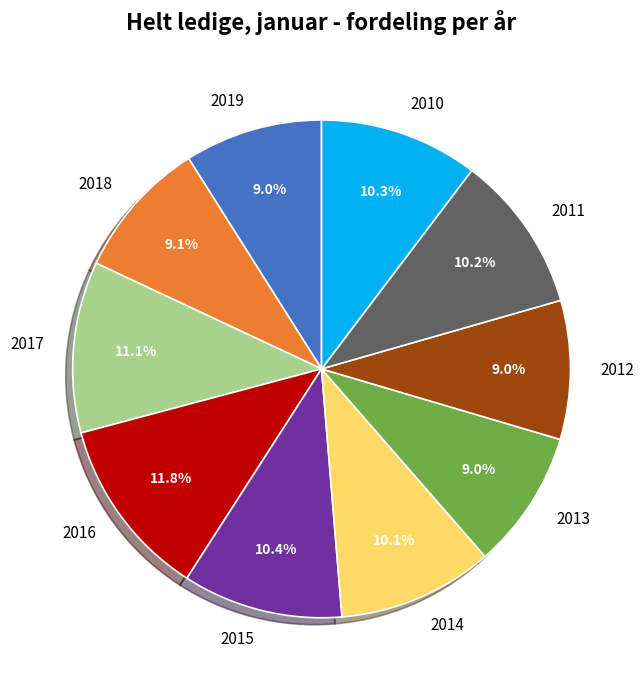

The 2016 slice represents 21% of the pie. True or false?

False